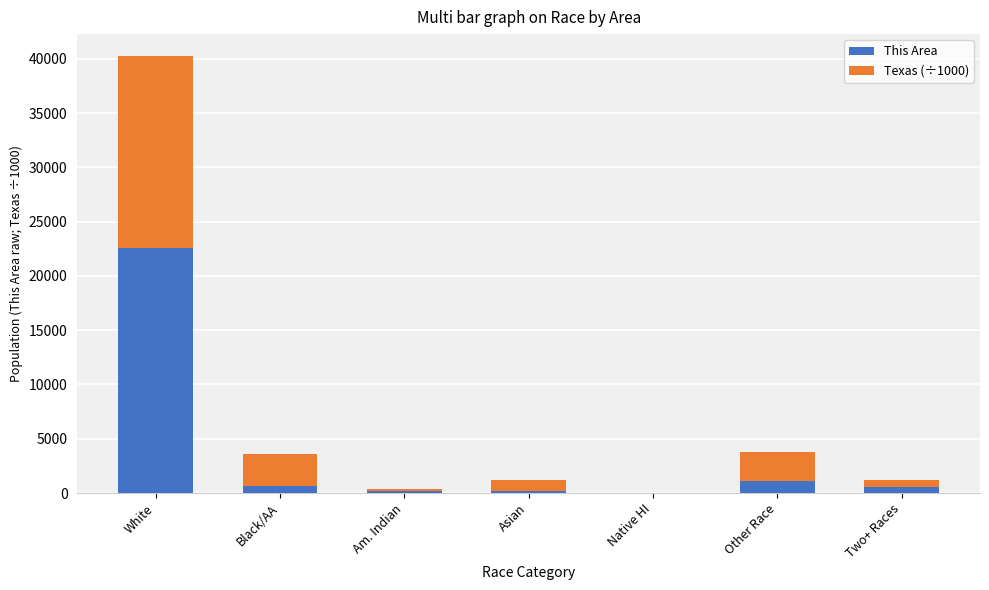

What is the sum of all This Area values?

25250.0